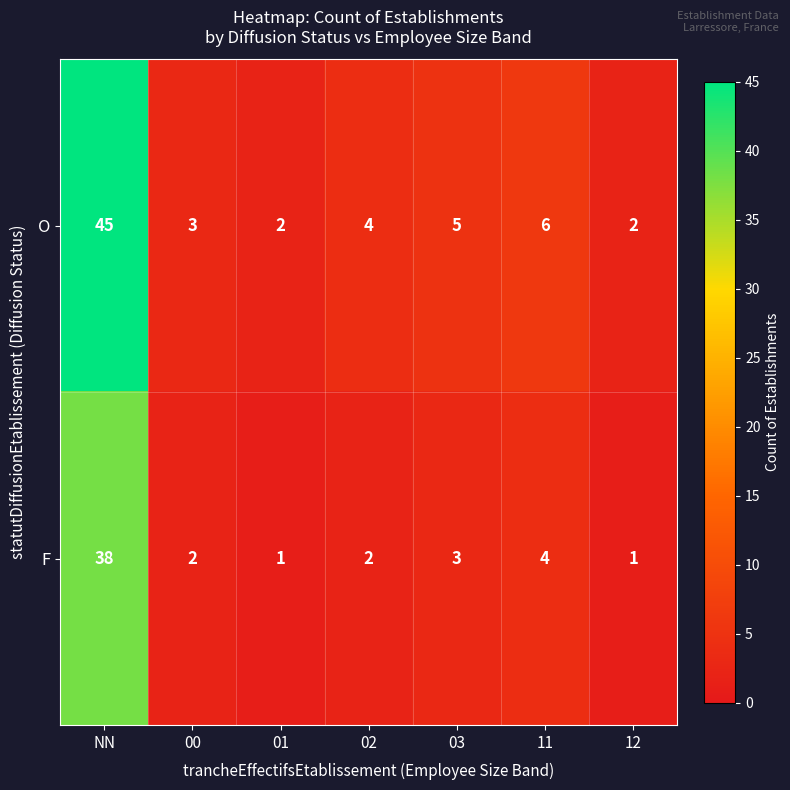

Reading left to right, transcribe all the data shown in this chart.

O: NN=45	00=3	01=2	02=4	03=5	11=6	12=2
F: NN=38	00=2	01=1	02=2	03=3	11=4	12=1